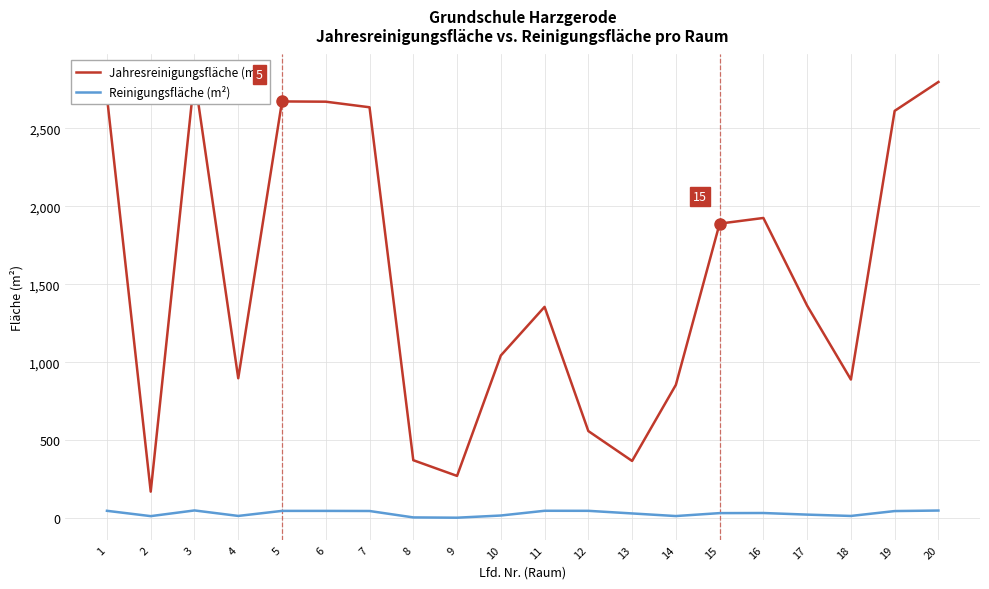

What is the smallest value displayed?

5.0